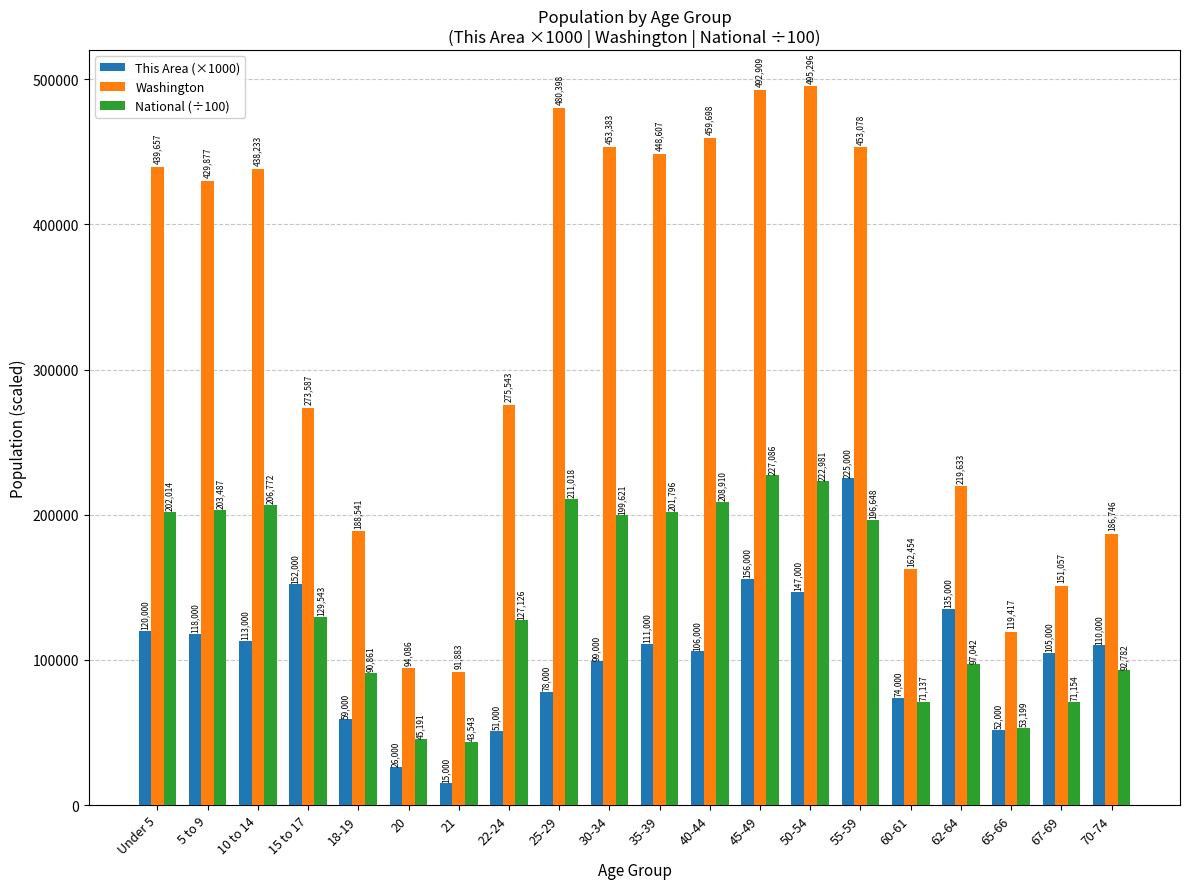

What is the sum of the This Area (×1000) values at 10 to 14 and 50-54?

260000.0